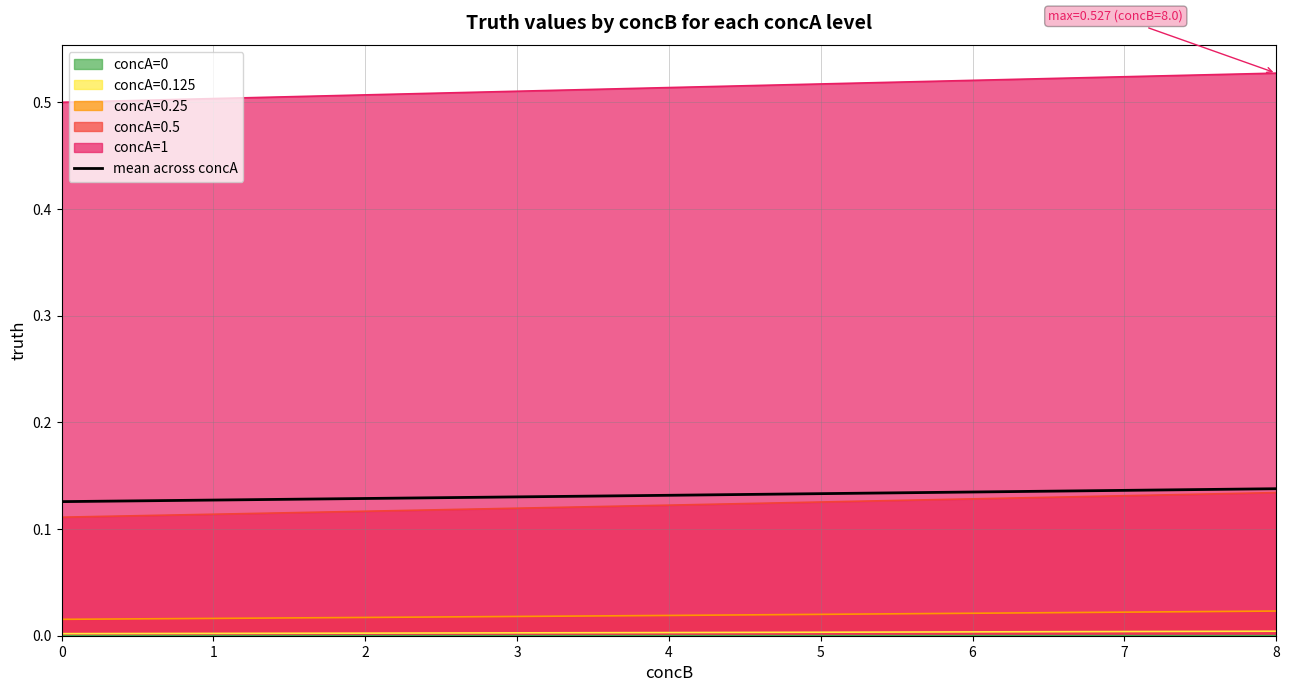

True or false: concA=1 has a value of 0.3 at 2.

False